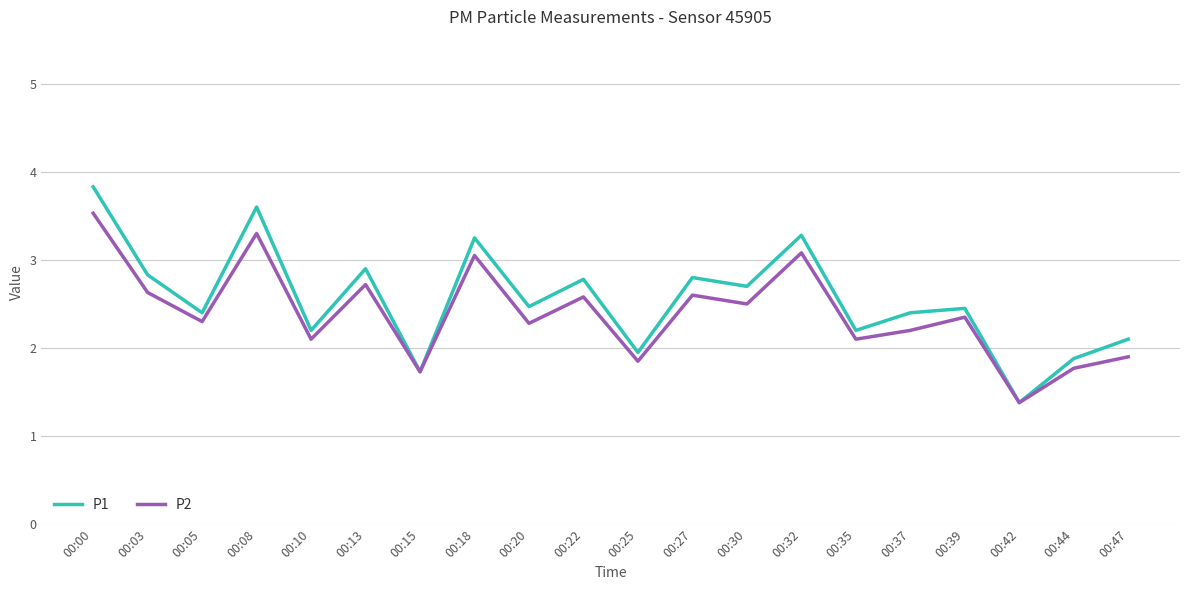

At which label does P1 first exceed 2?

00:00